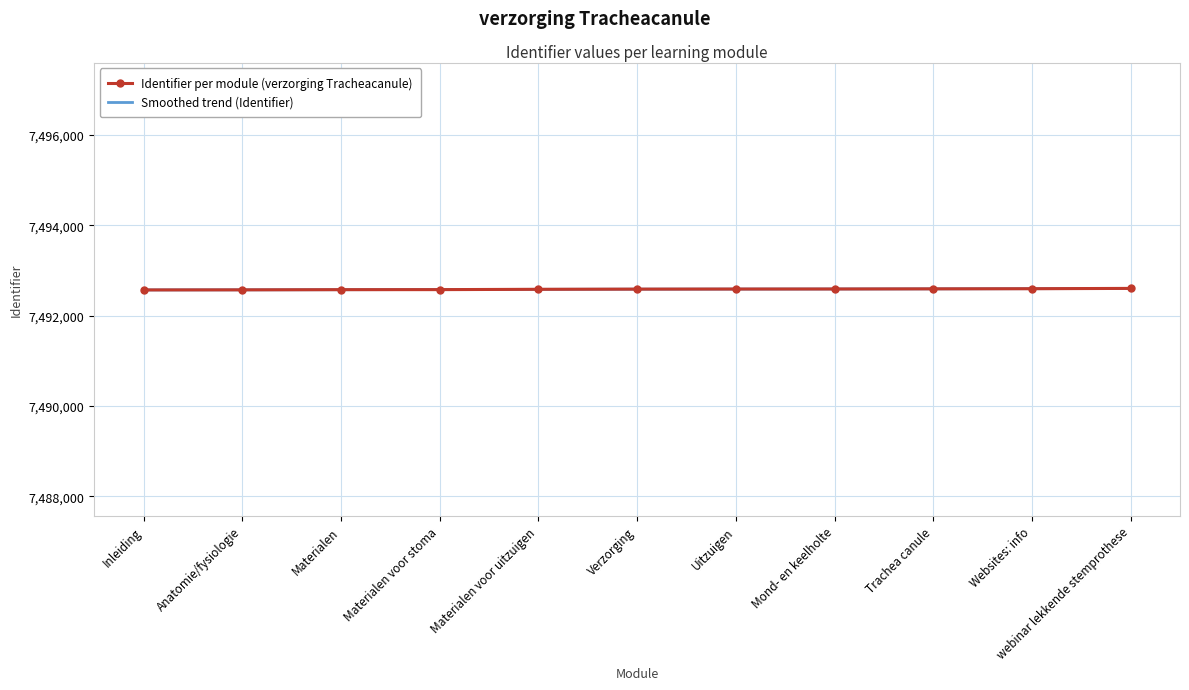

What is the spread (max minus min) of values at webinar lekkende stemprothese?

3